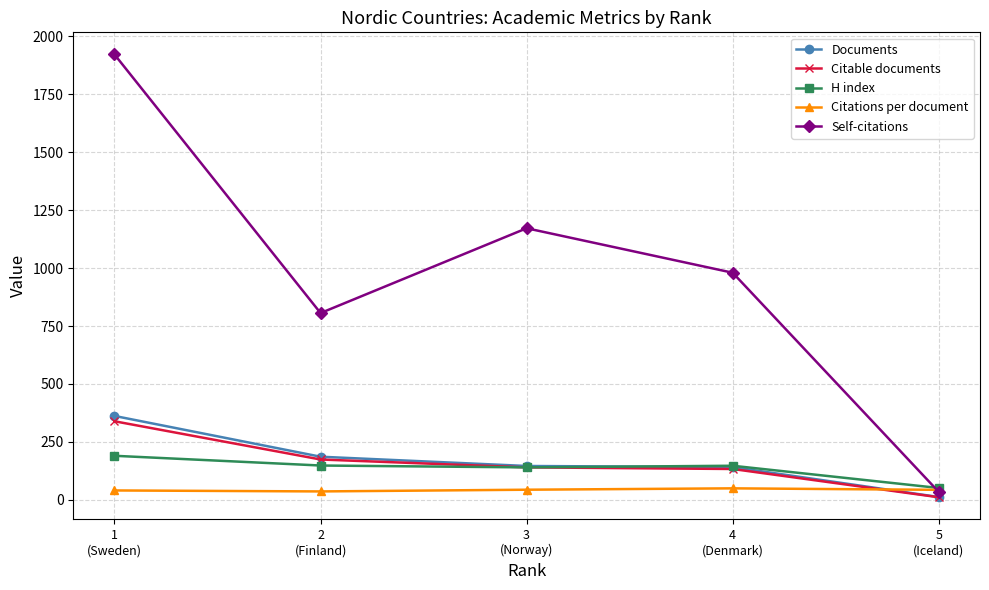

Does the chart have visible grid lines?

Yes